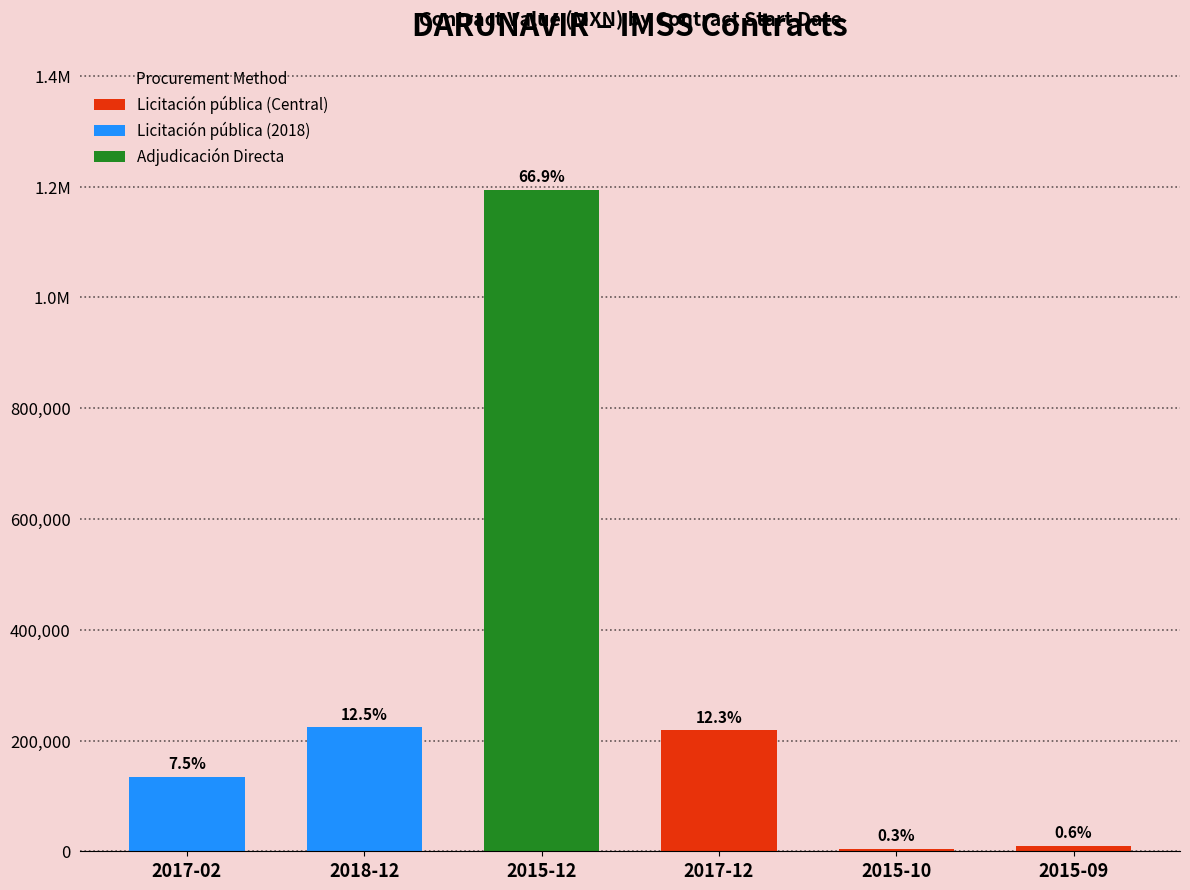

Are the bars horizontal?

No